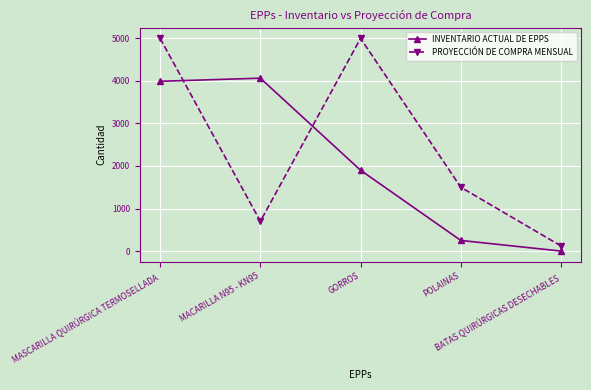

Is it true that INVENTARIO ACTUAL DE EPPS equals -1491 at BATAS QUIRÚRGICAS DESECHABLES?

False